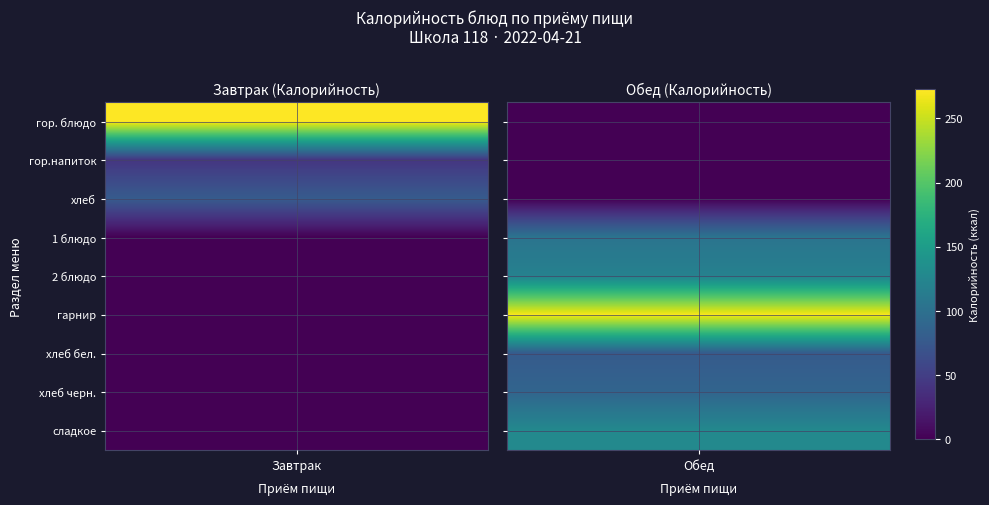

Which series has the largest total across all categories?

Обед